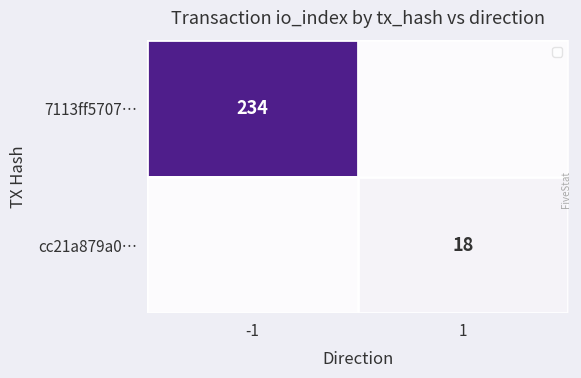

Is it true that 7113ff5707… equals 415 at -1?

False